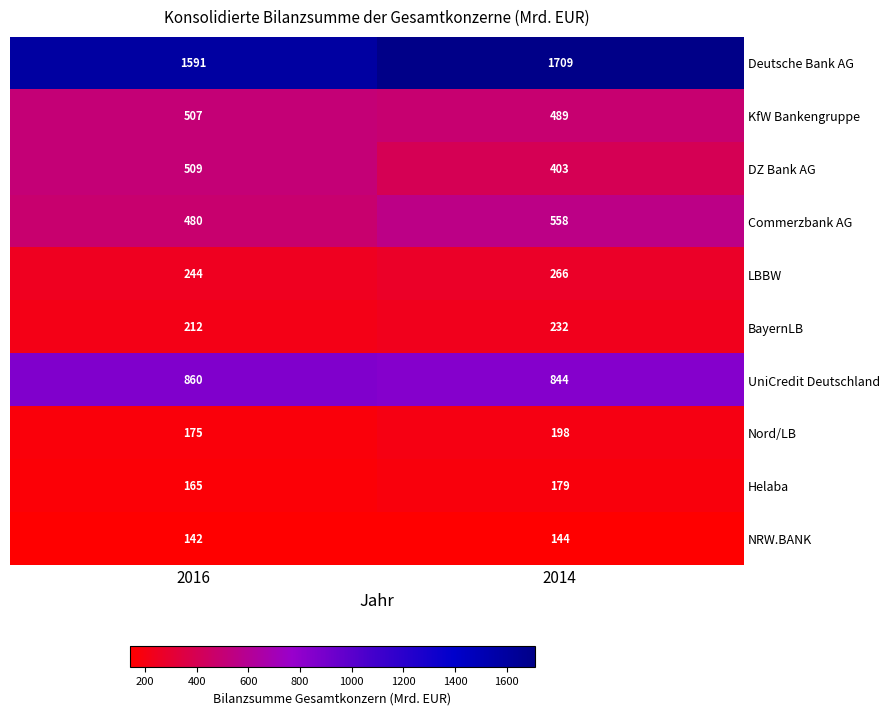

What is the total value across all series at 2014?

5022